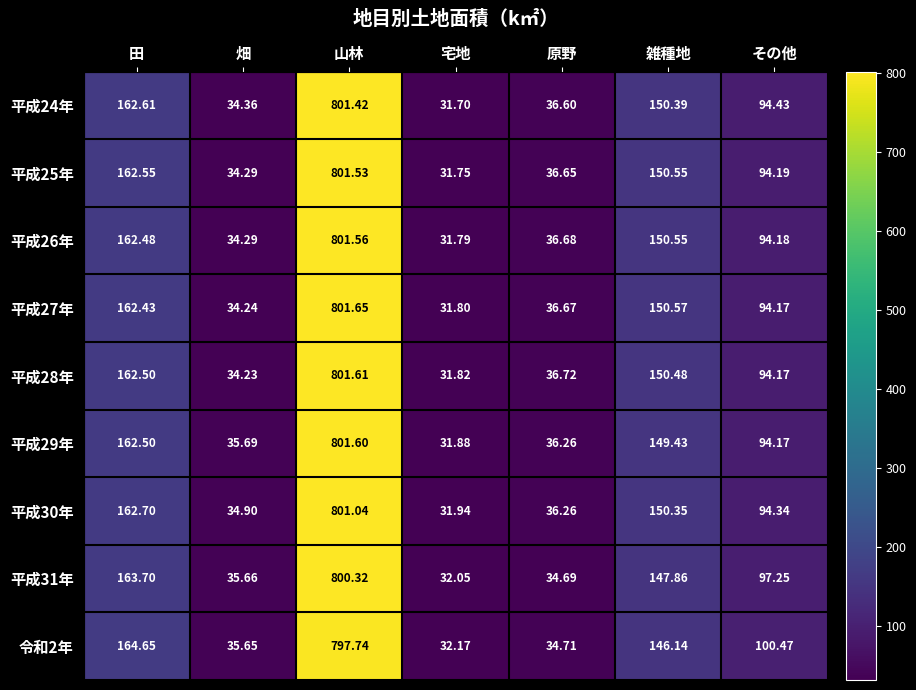

List the labels in order of 平成28年 value, smallest first.

宅地, 畑, 原野, その他, 雑種地, 田, 山林